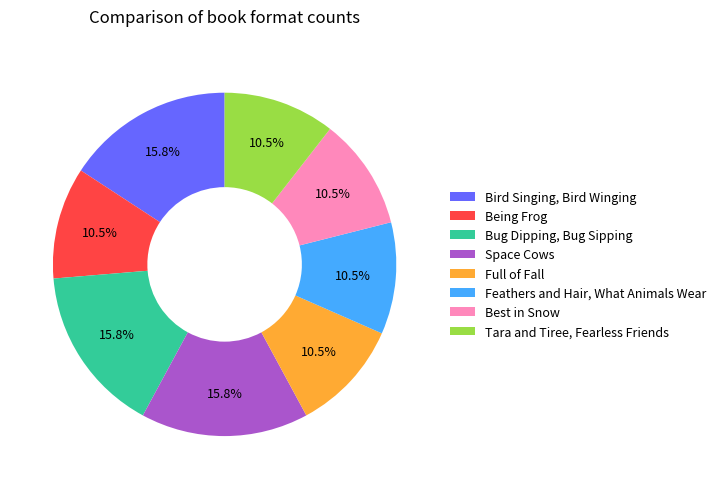

The Being Frog slice represents 1% of the pie. True or false?

False